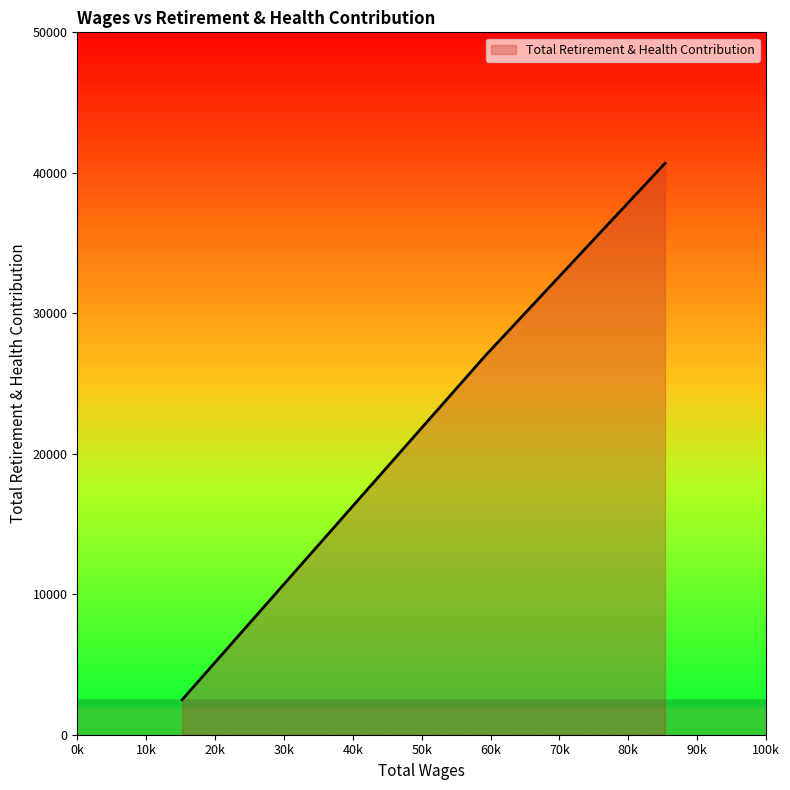

What is the minimum value shown in the chart?

2497